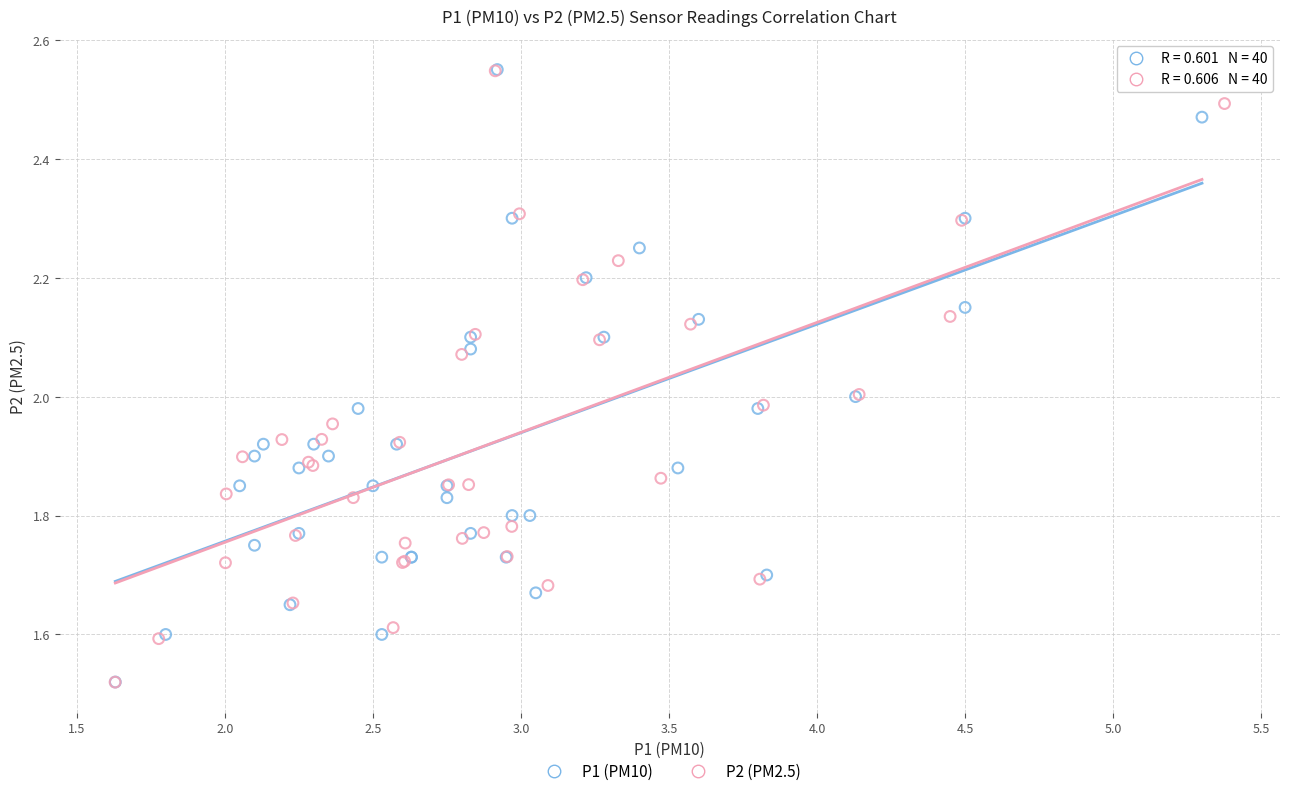

Which series has the widest spread of Y values?

P1 (PM10)